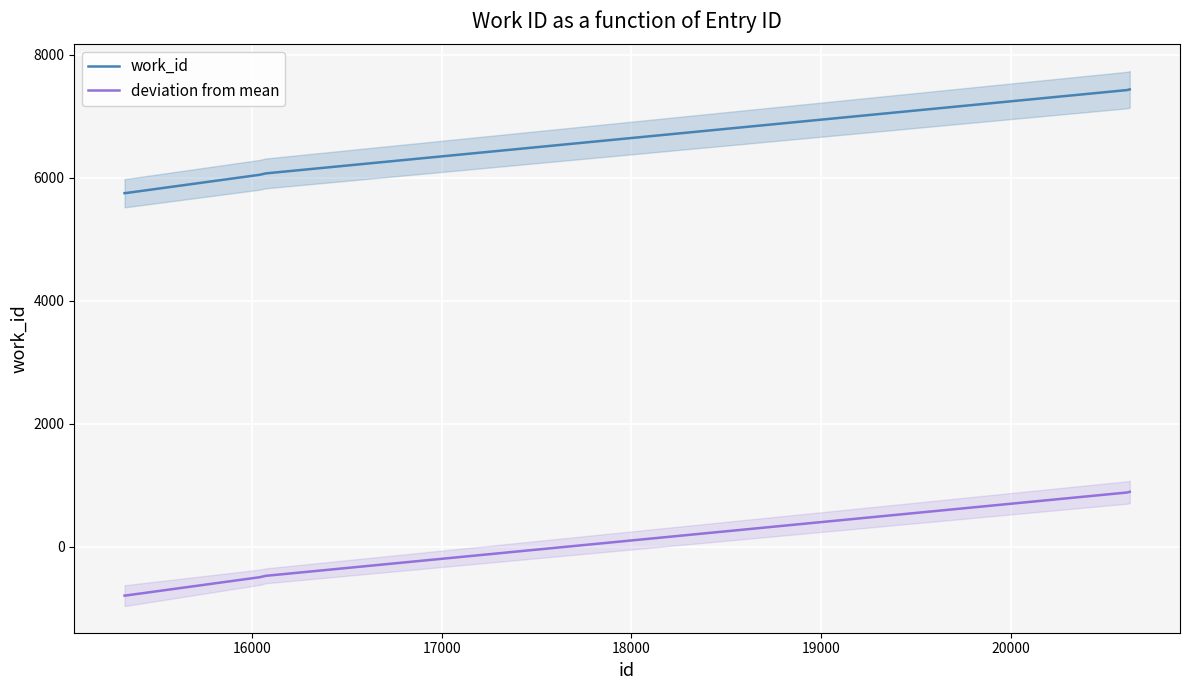

What is the maximum value for deviation from mean?

893